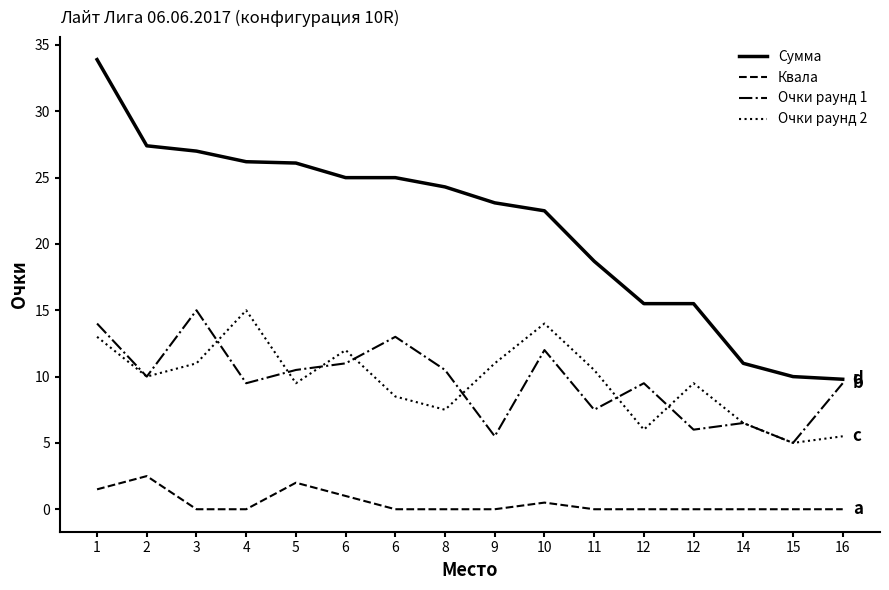

What are all the series names shown in the legend?

Сумма, Квала, Очки раунд 1, Очки раунд 2